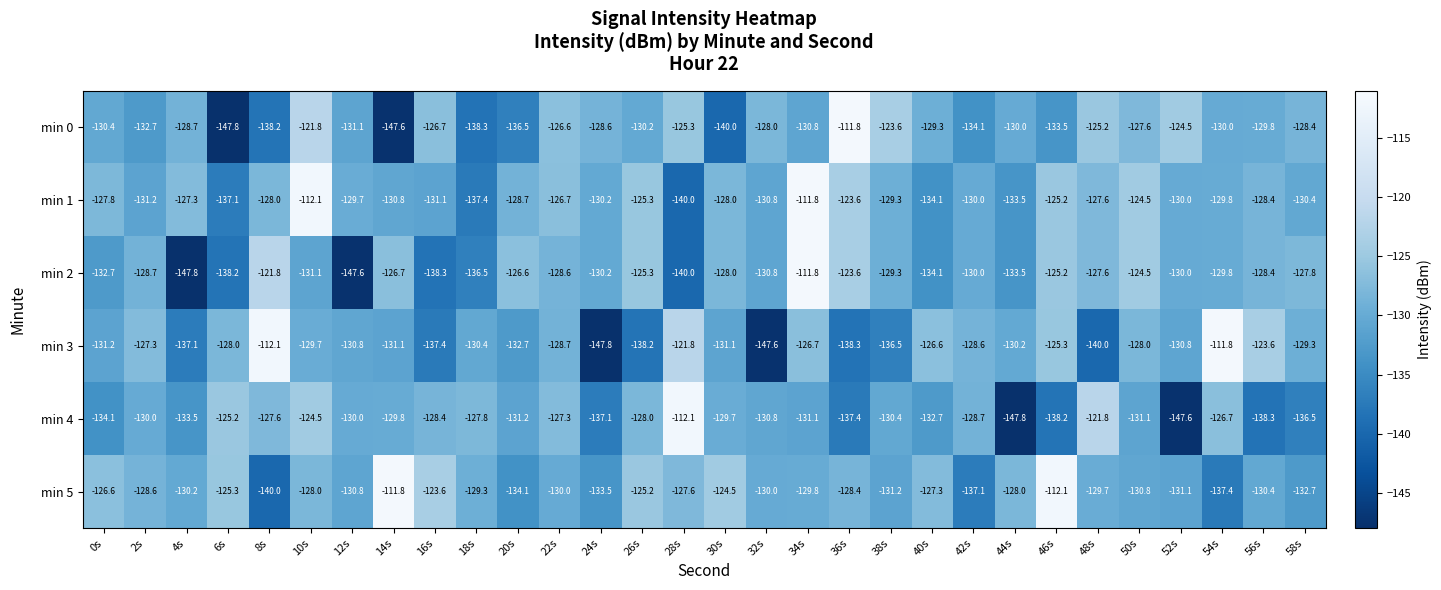

Is the value of min 3 at 14s greater than the value of min 4 at 44s?

Yes